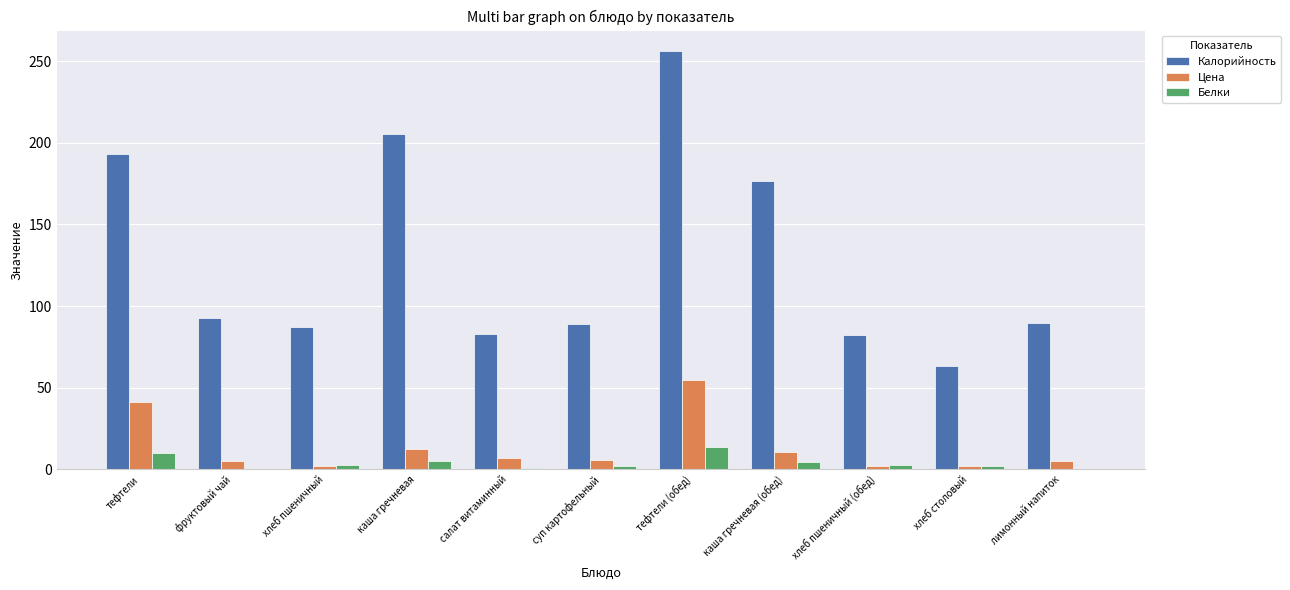

What is the sum of all Белки values?

44.4